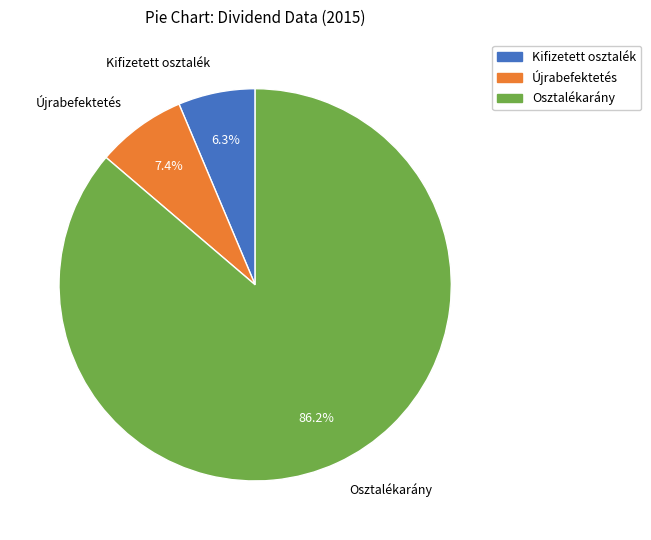

Rank the categories by value from highest to lowest.

Osztalékarány, Újrabefektetés, Kifizetett osztalék